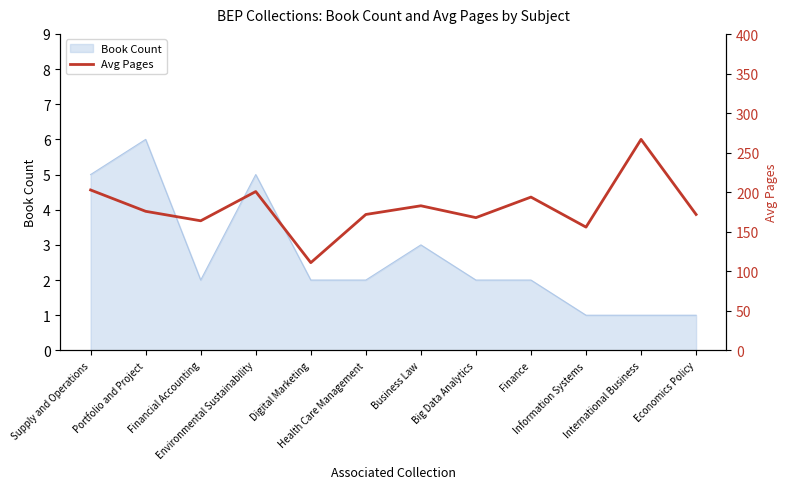

Rank the categories by value from lowest to highest.

Digital Marketing, Information Systems, Financial Accounting, Big Data Analytics, Health Care Management, Economics Policy, Portfolio and Project, Business Law, Finance, Environmental Sustainability, Supply and Operations, International Business